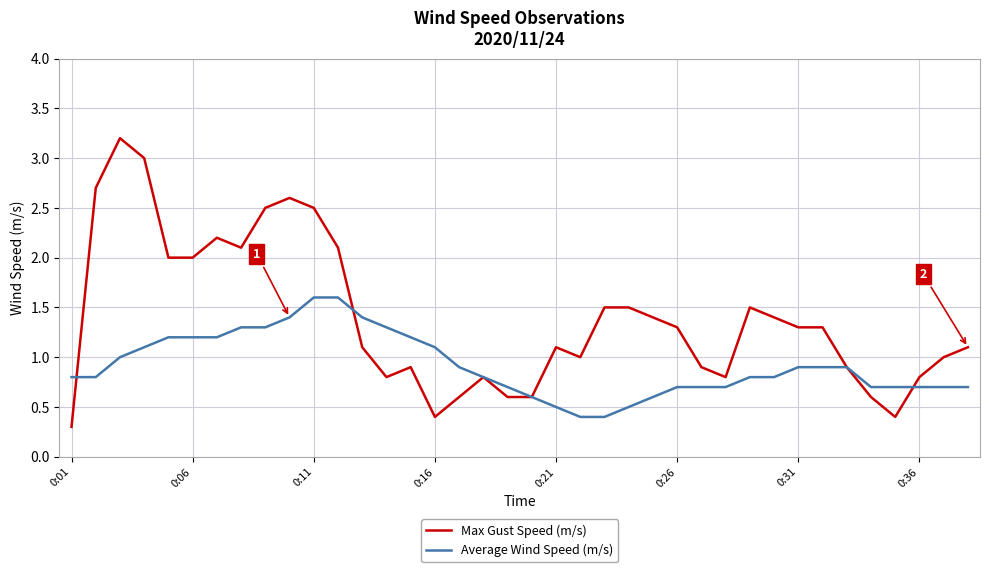

Which series has the largest total across all categories?

Max Gust Speed (m/s)